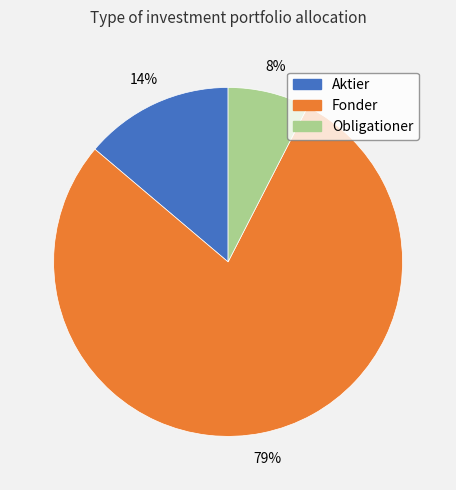

Is there a majority slice in this chart?

Yes